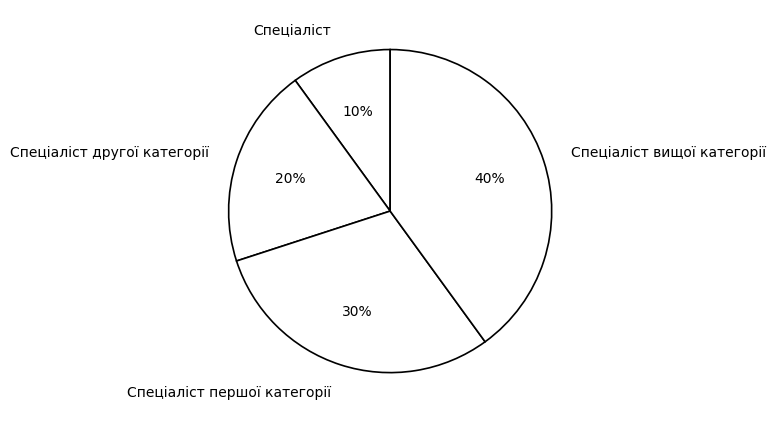

True or false: Спеціаліст другої категорії accounts for 35% of the total.

False